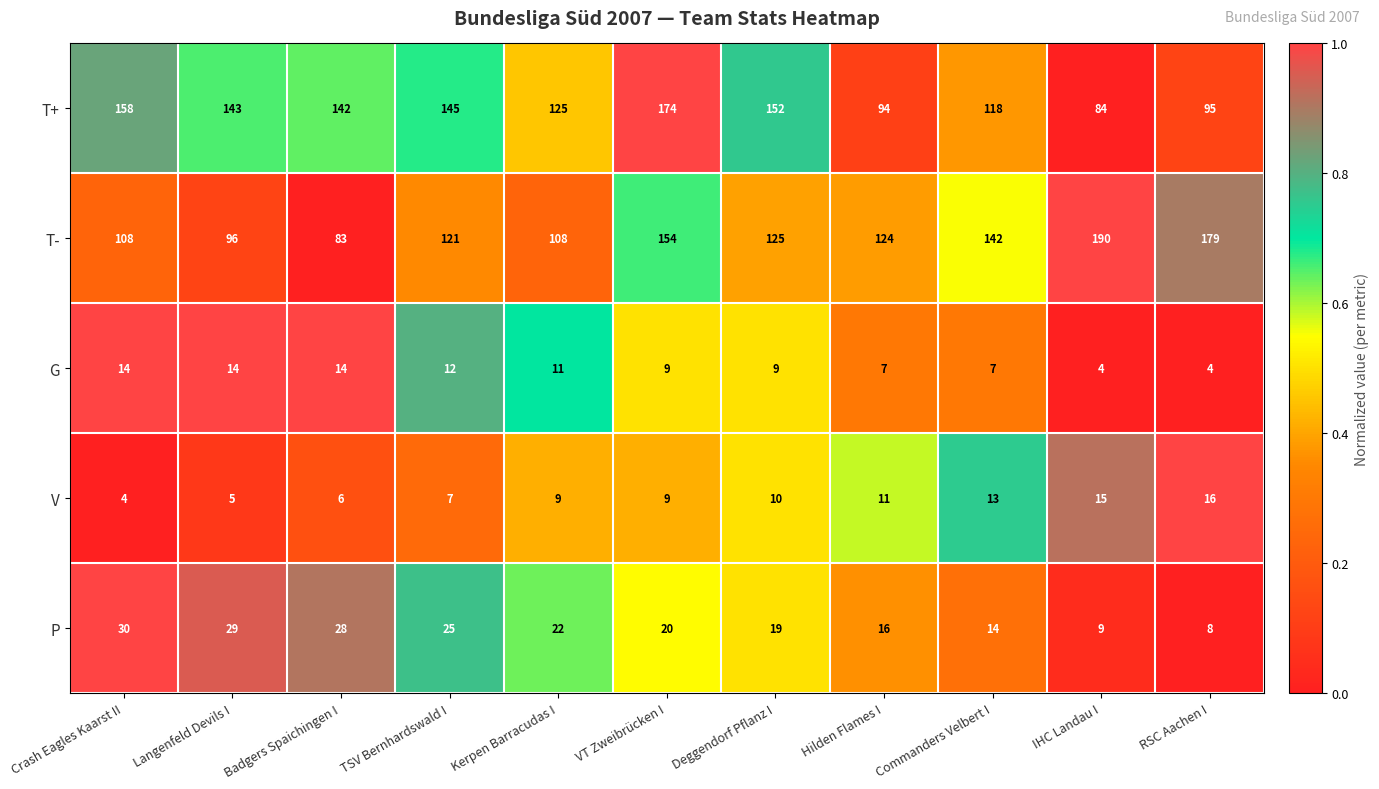

Which category has the highest value across all series?

IHC Landau I